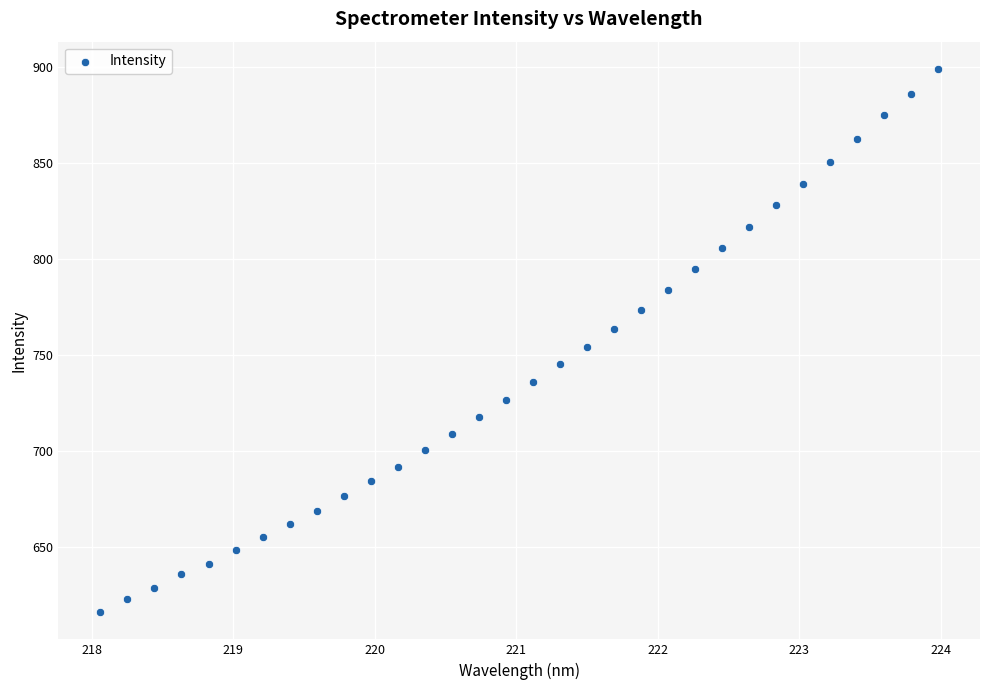

What is the range of Y values (max minus min)?

283.1